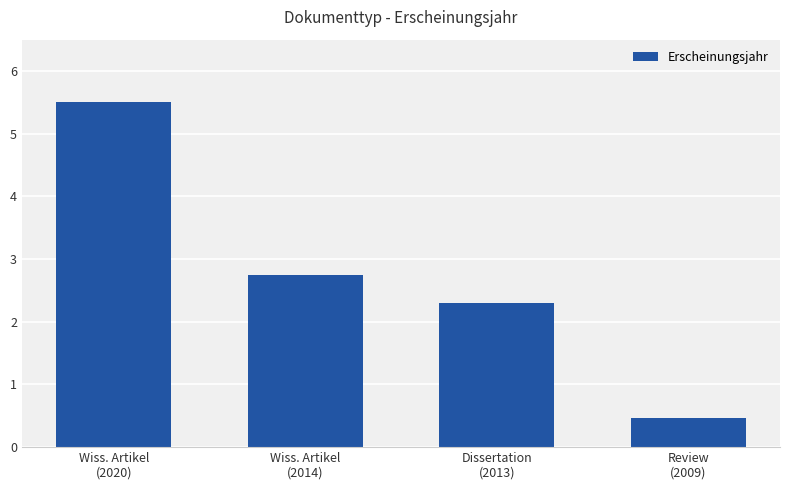

At which category does the chart reach its minimum across all series?

Review
(2009)